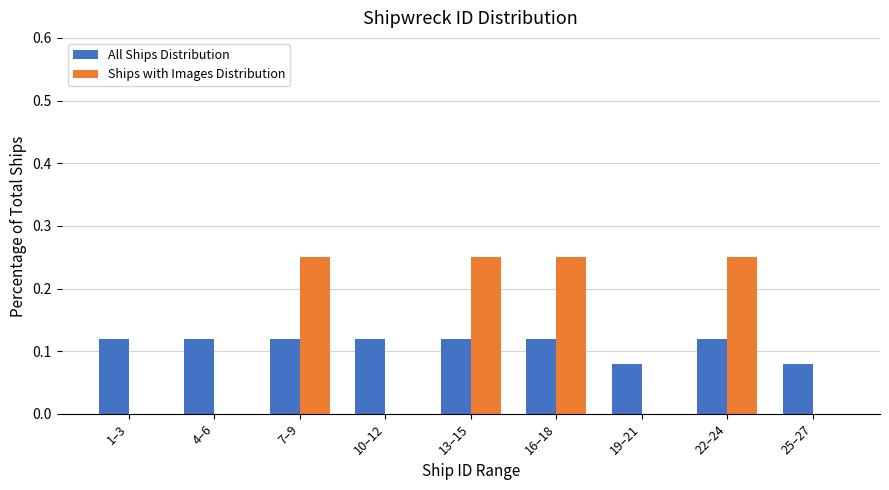

Is the value of All Ships Distribution at 10–12 greater than the value of Ships with Images Distribution at 25–27?

Yes